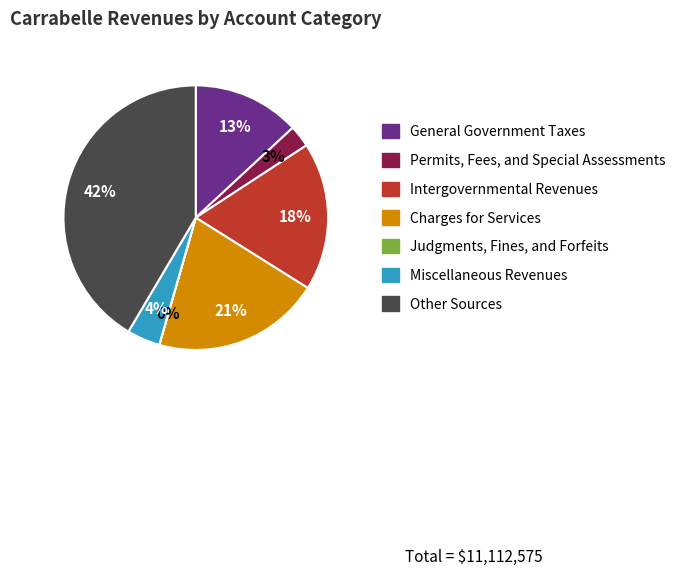

Does any single category account for the majority?

No